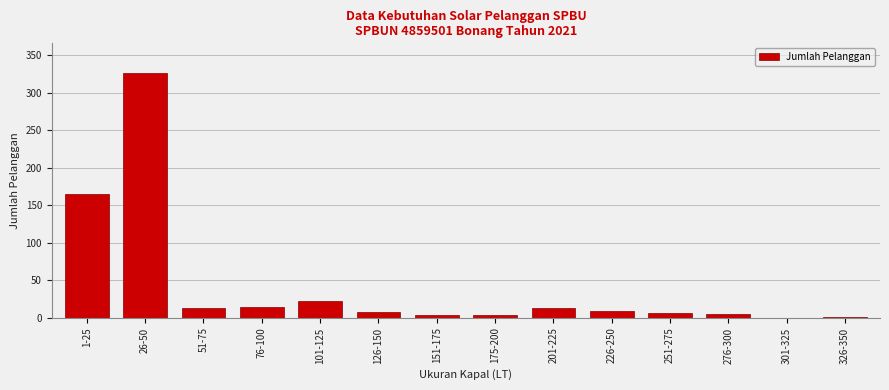

Is it true that the value at 1-25 is 115?

False